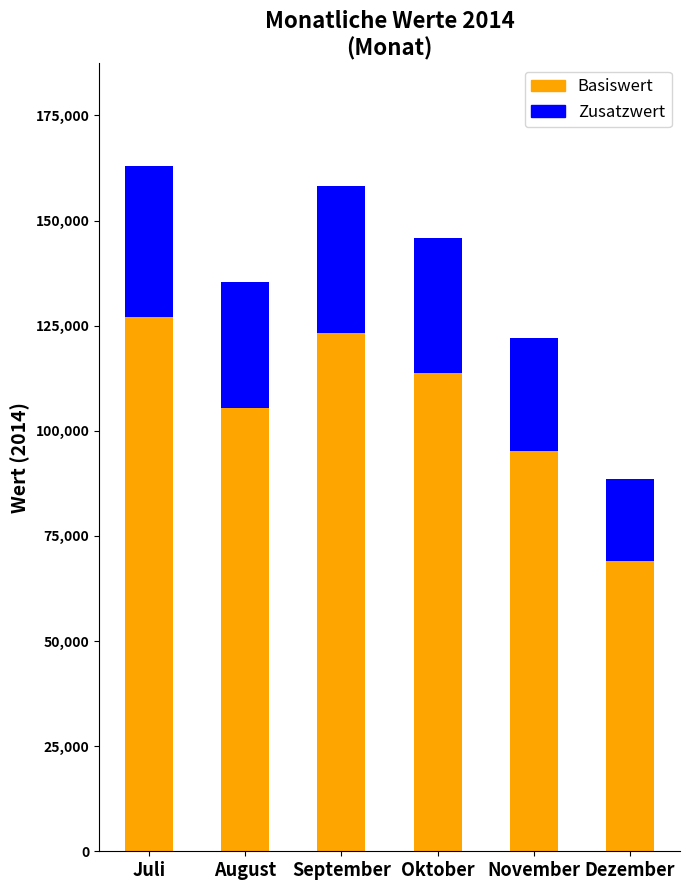

What is the total value across all series at September?

158170.0